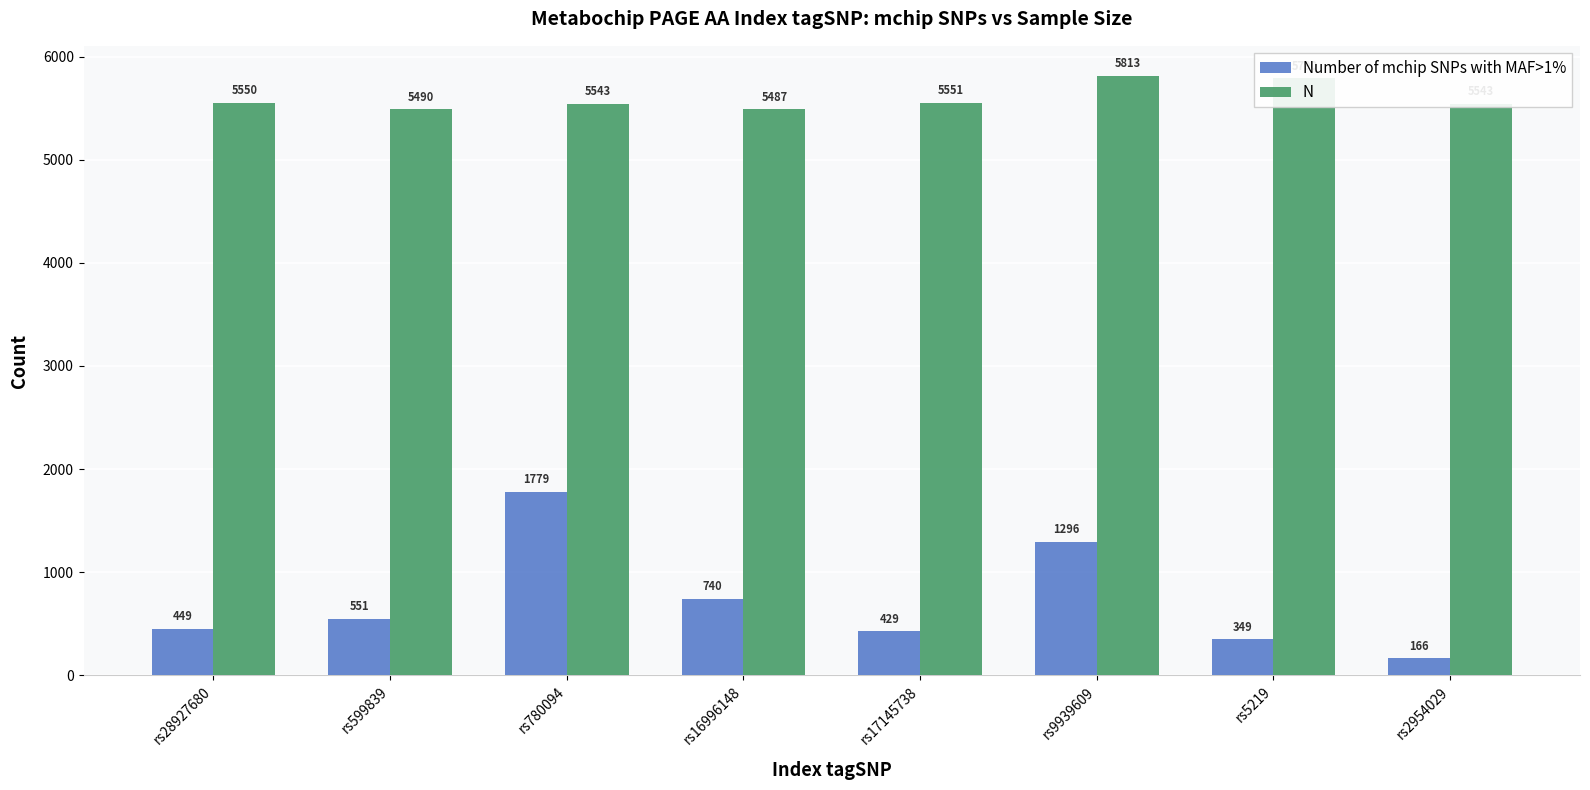

At which category is the sum across all series the highest?

rs780094